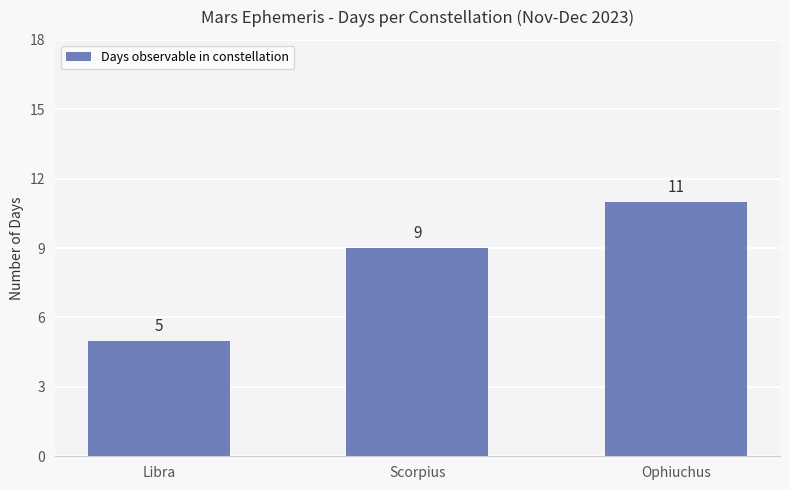

List the labels in order of value, smallest first.

Libra, Scorpius, Ophiuchus